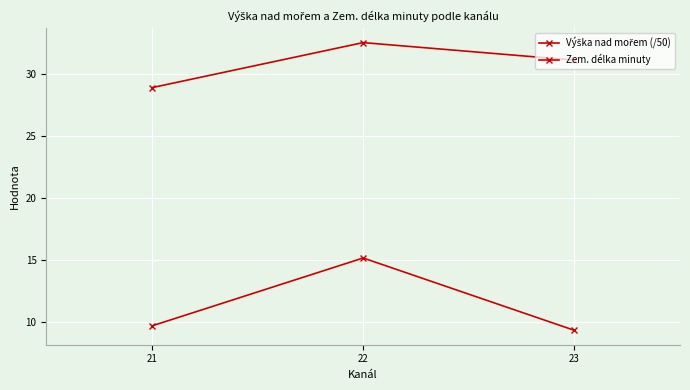

Which series has the widest spread of values?

Výška nad mořem (/50)